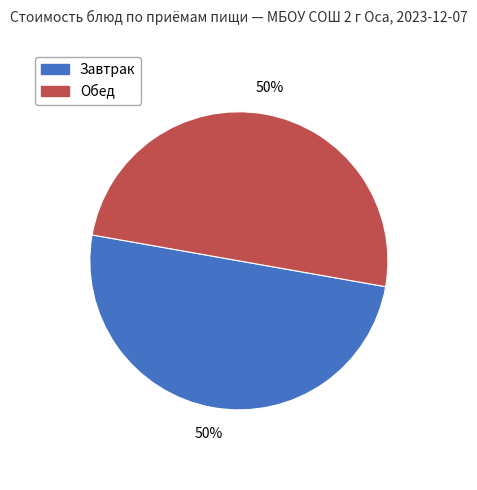

How many segments does this pie chart have?

2